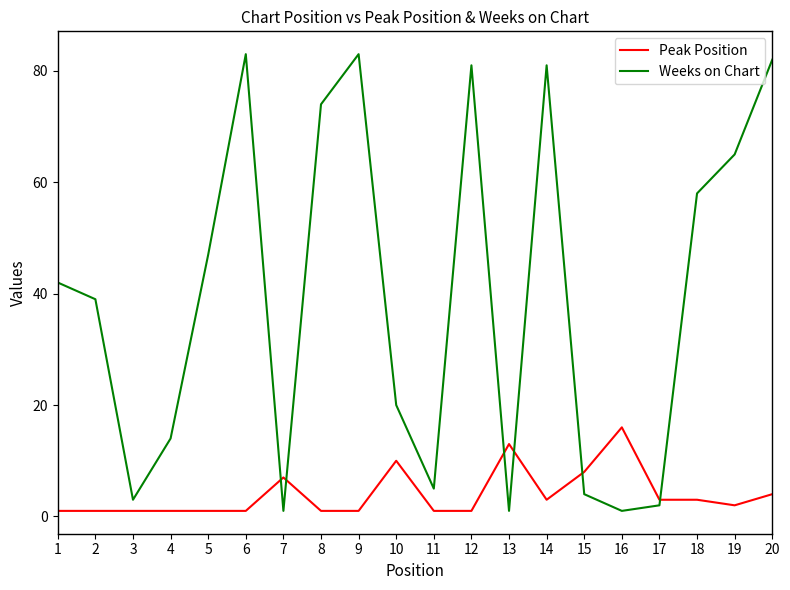

At which category is the sum across all series the highest?

20